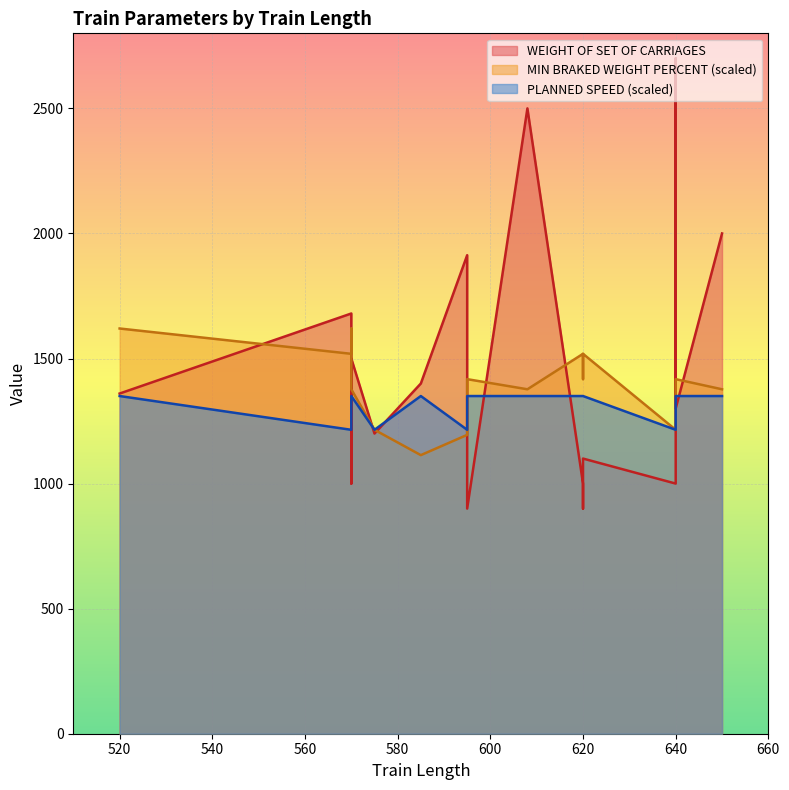

At 585, list the series in order from smallest to largest.

MIN BRAKED WEIGHT PERCENT, PLANNED SPEED, WEIGHT OF SET OF CARRIAGES